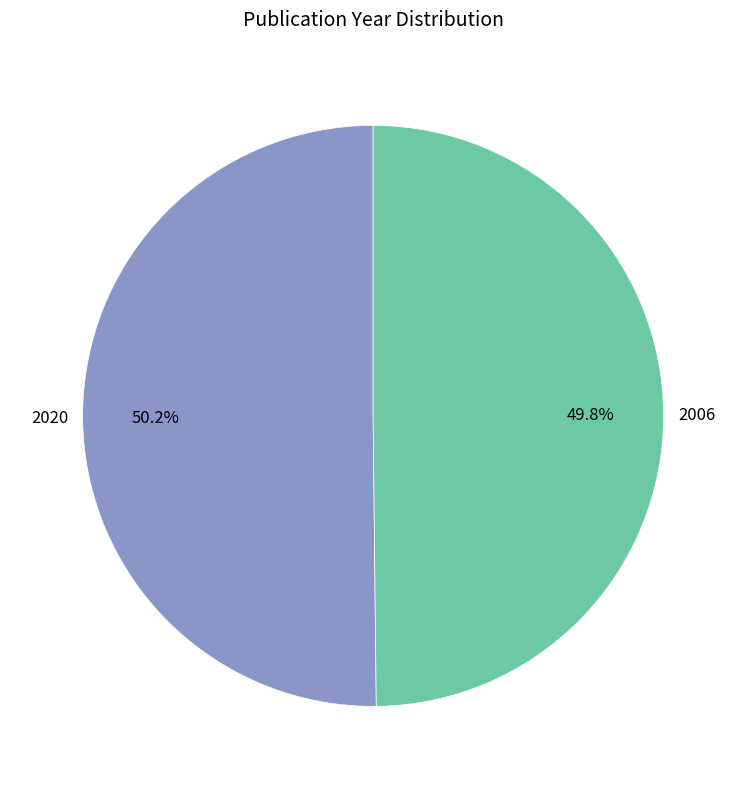

Is there any slice that represents more than half of the pie?

Yes